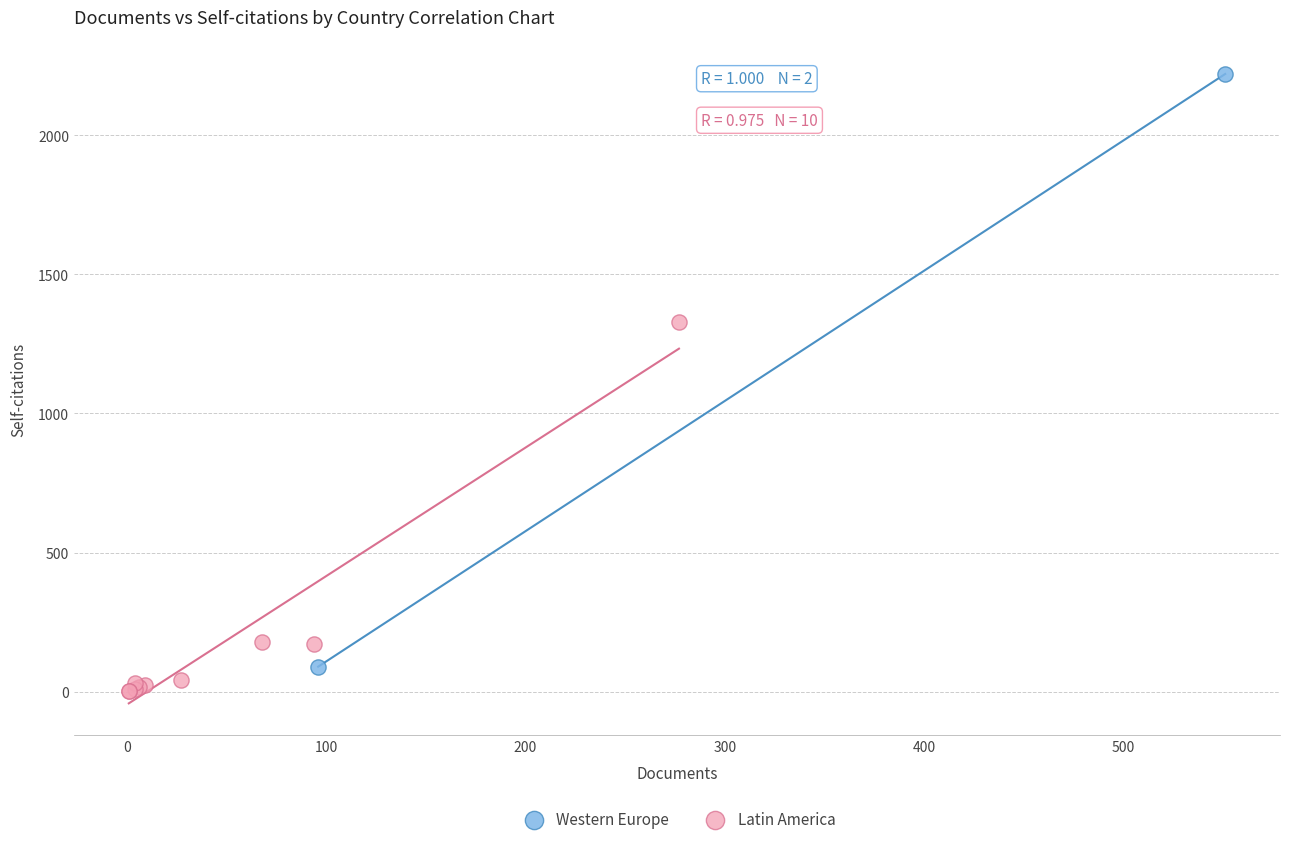

Which series has the widest spread of Y values?

Western Europe